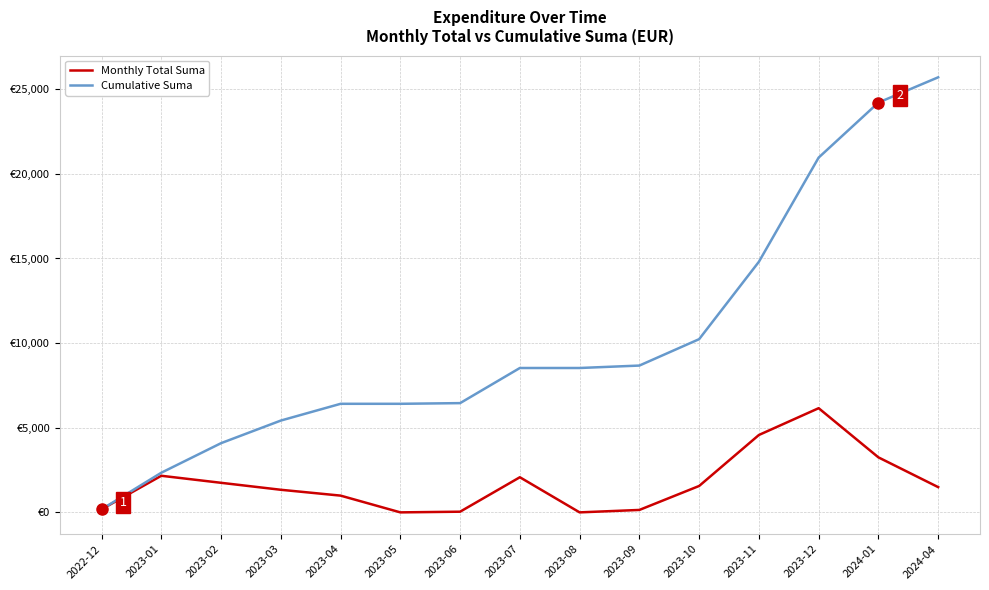

What is the minimum value for Cumulative Suma?

180.0